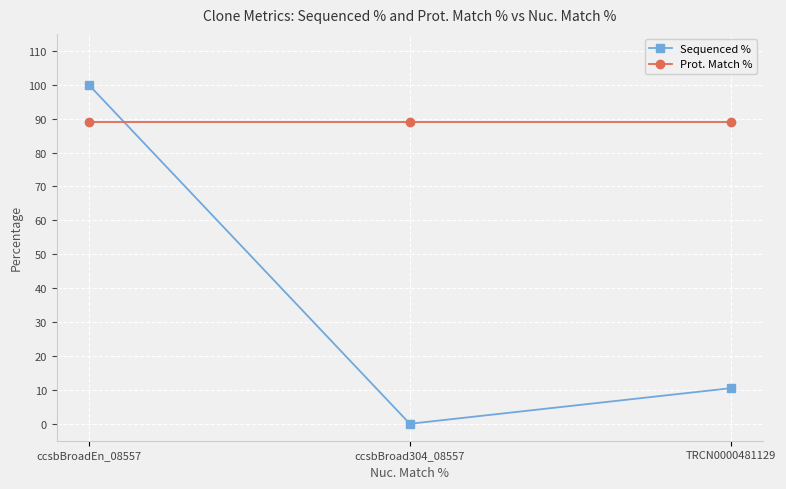

Reading left to right, list all the values displayed in this chart.

Sequenced %: ccsbBroadEn_08557=100.0	ccsbBroad304_08557=0.0	TRCN0000481129=10.5
Prot. Match %: ccsbBroadEn_08557=88.9	ccsbBroad304_08557=88.9	TRCN0000481129=88.9